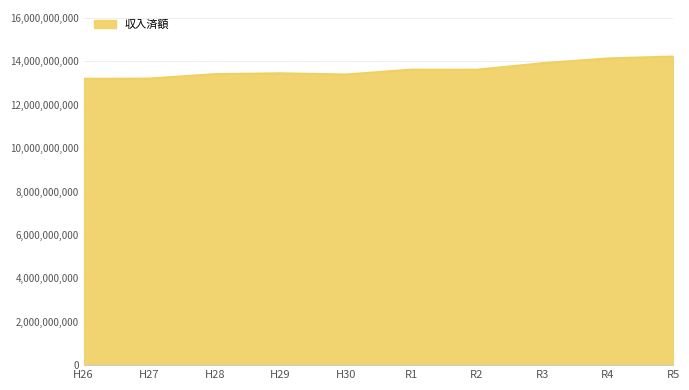

What is the maximum value shown in the chart?

14228594693